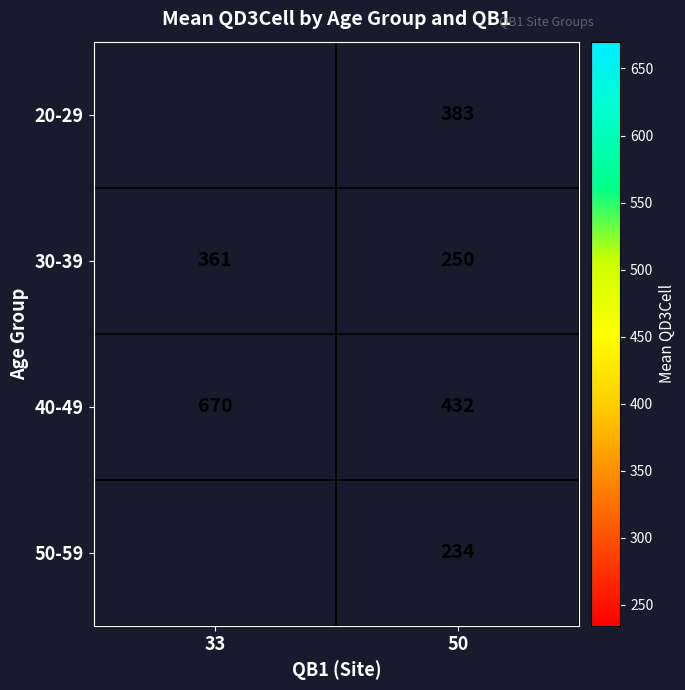

What is the approximate value of 30-39 at 50, to the nearest 5?

250